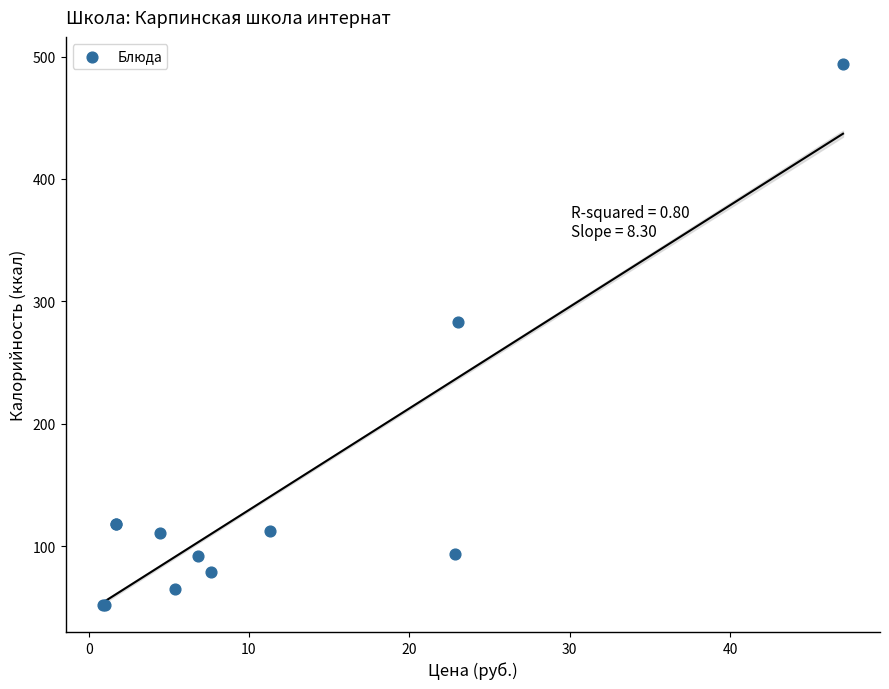

What Y value in the scatter plot is closest to 273?

283